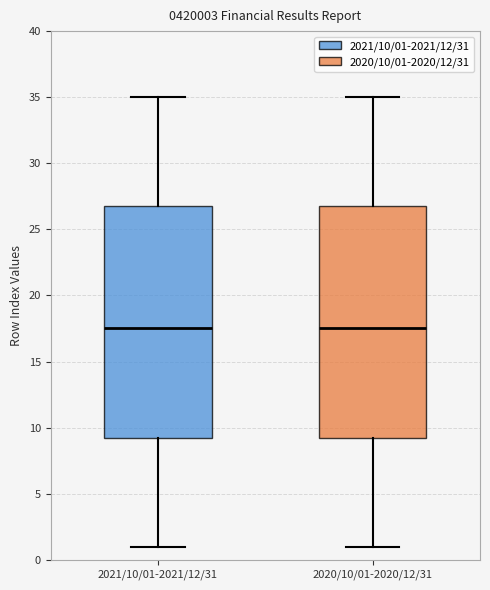

Reading left to right, read every box against the y-axis: the position of its median line, the range the box covers, and the ends of its whiskers. The values are not printed on the chart, so give them approximately, as read against the axis.

2021/10/01-2021/12/31: median 17.5, box 9.5 to 27.0, whiskers 1.0 to 35.0
2020/10/01-2020/12/31: median 17.5, box 9.5 to 27.0, whiskers 1.0 to 35.0